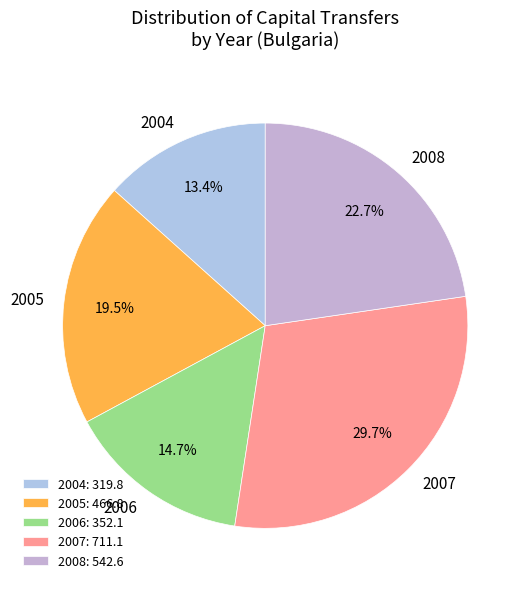

Which has a higher value, 2005 or 2008?

2008